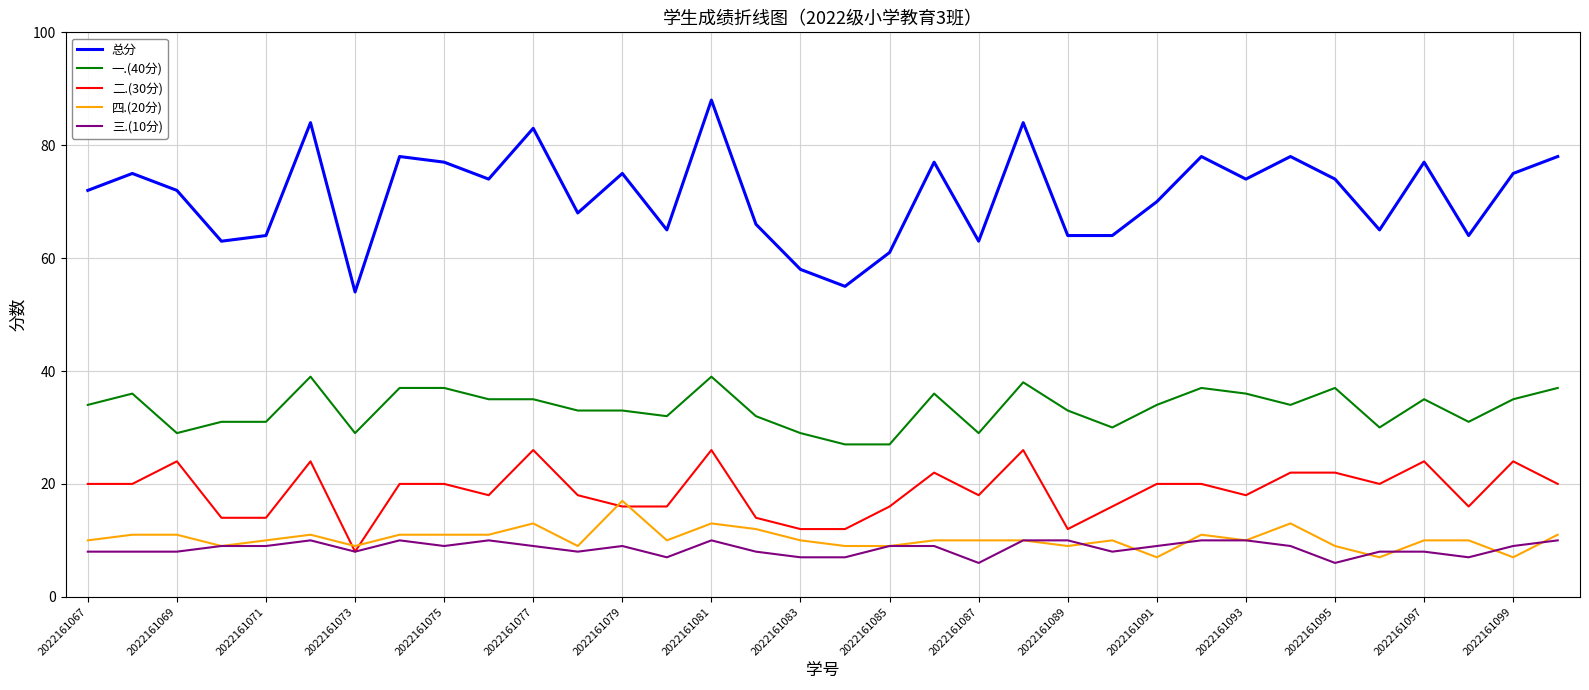

Rank the series by their maximum value, from highest to lowest.

总分, 一.(40分), 二.(30分), 四.(20分), 三.(10分)